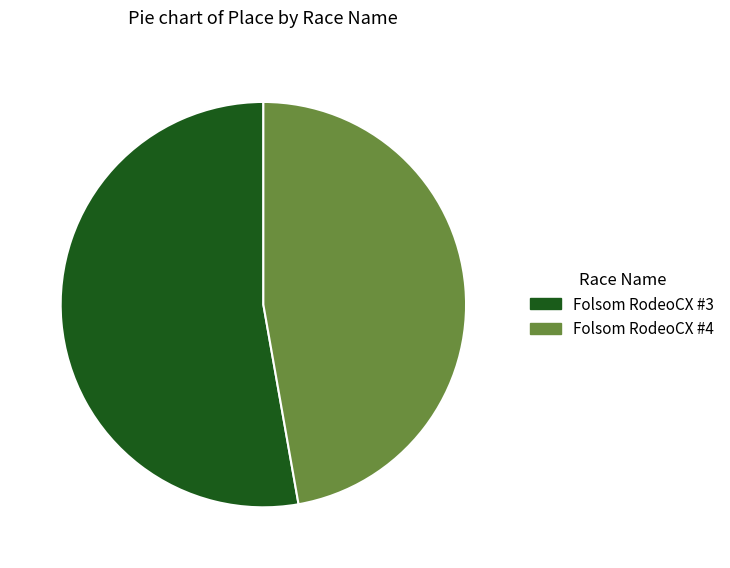

How many slices are in this pie chart?

2